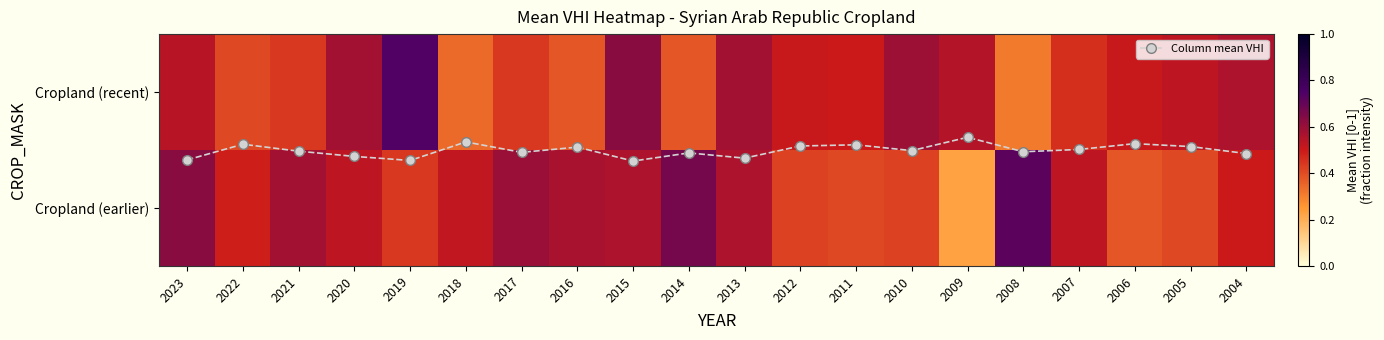

True or false: Cropland (recent) has a value of 0.4 at 2005.

False